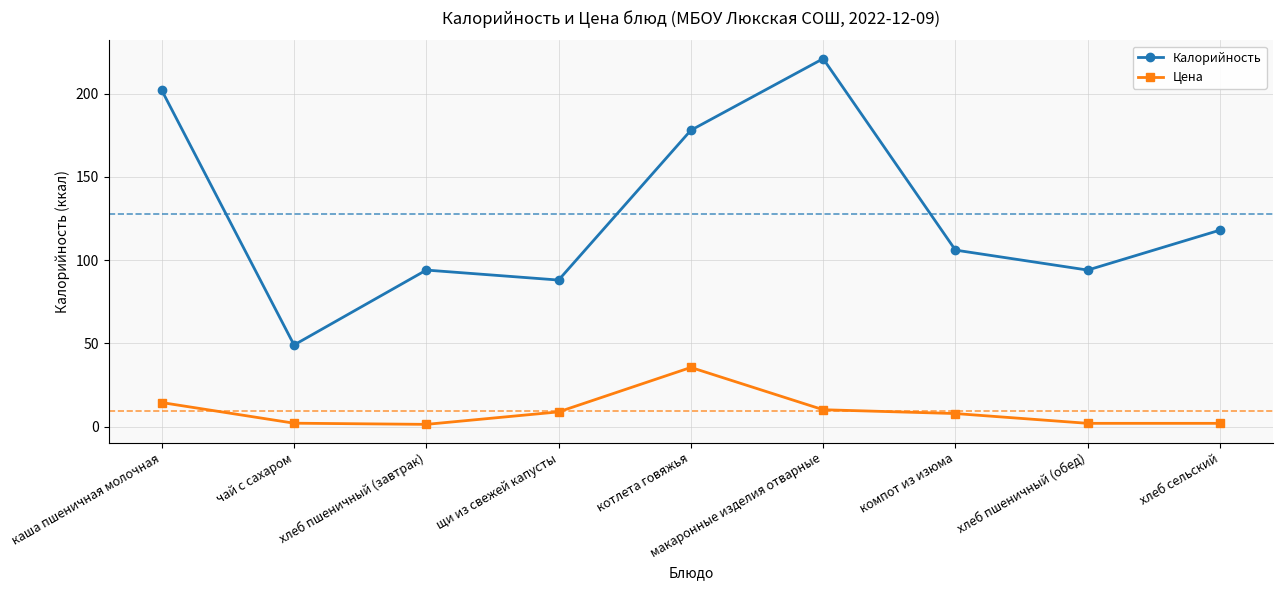

Rank the series by their average value, from highest to lowest.

Калорийность, Цена